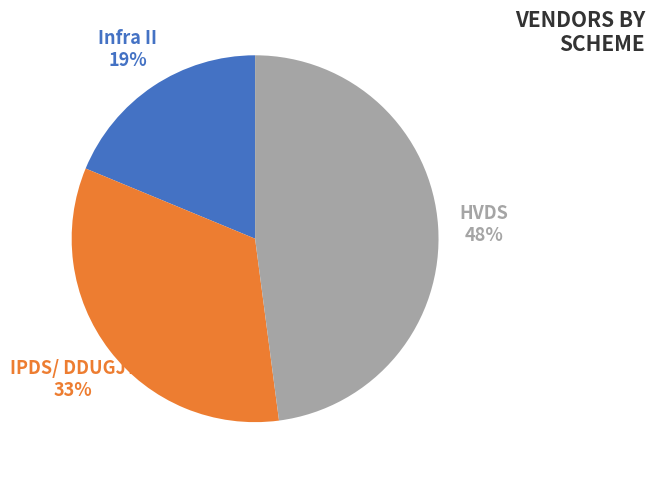

How many segments does this pie chart have?

3